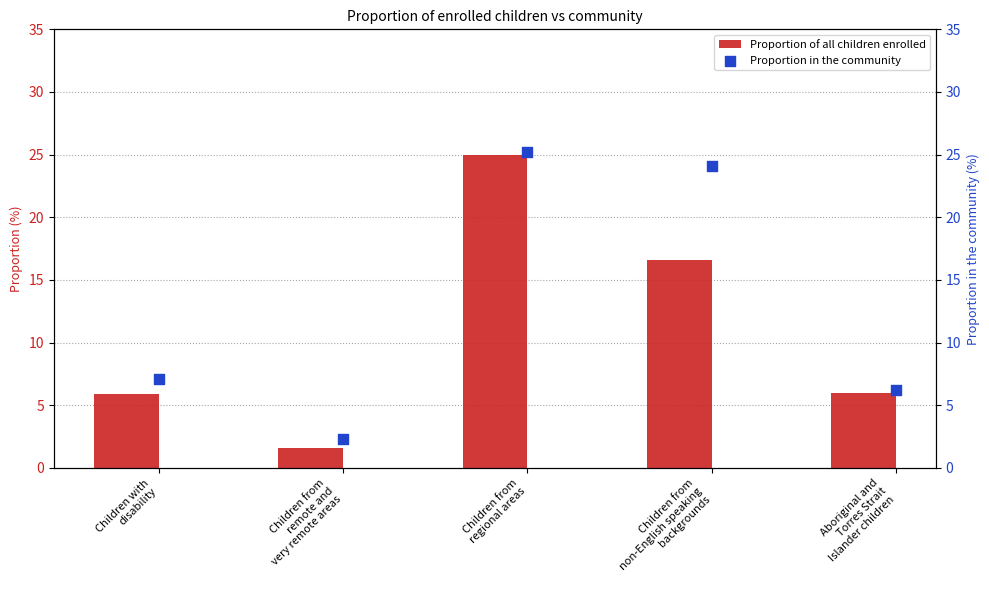

What are all the series names shown in the legend?

Proportion of all children enrolled, Proportion in the community